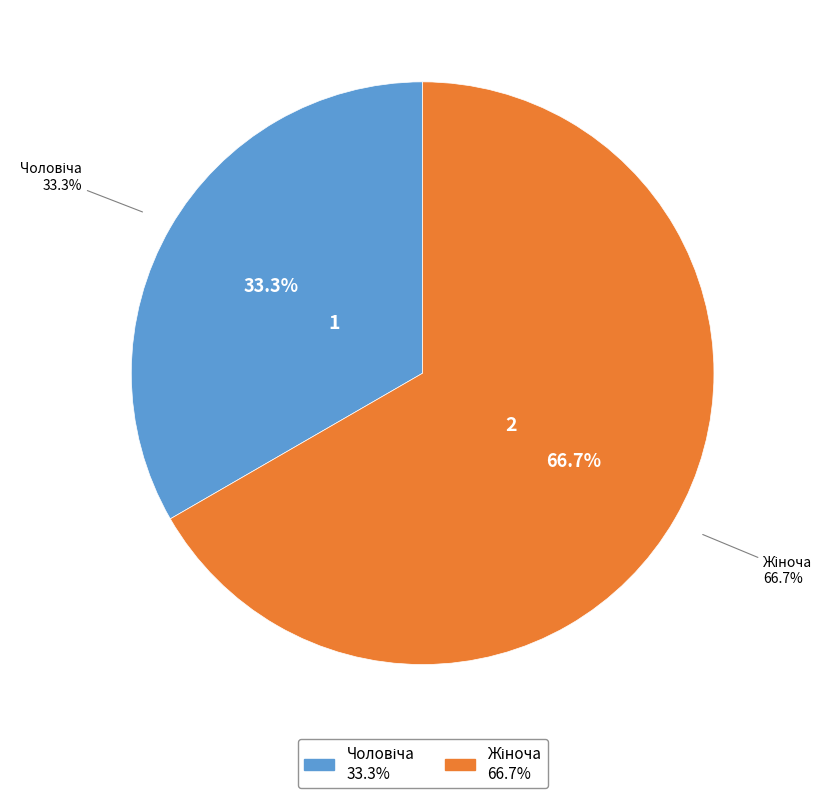

Does Жіноча represent more than half of the total?

Yes